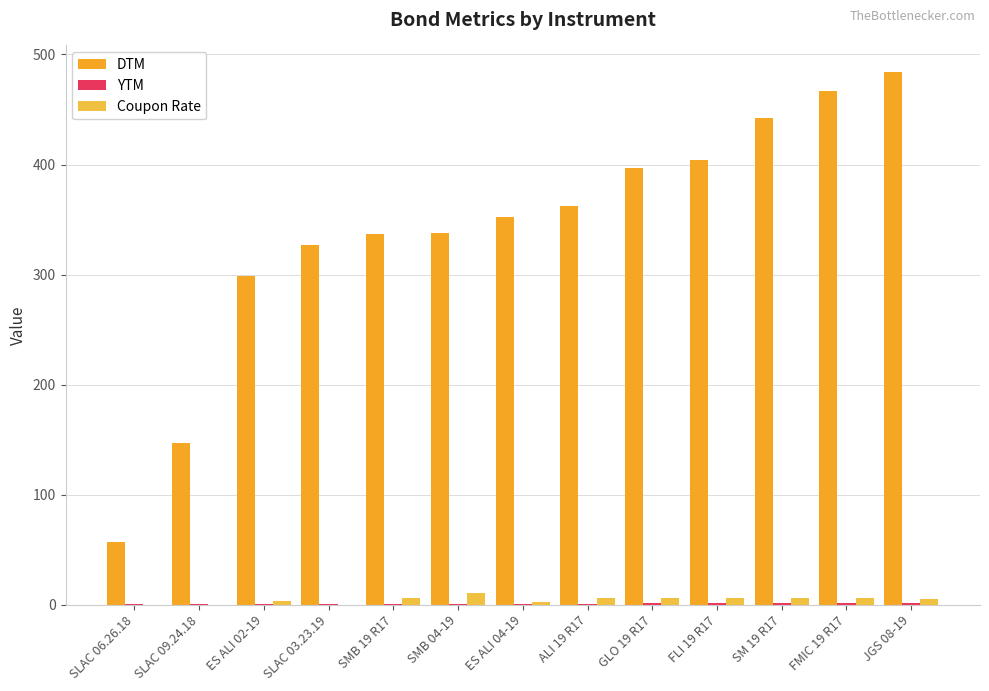

At which category is the sum across all series the highest?

JGS 08-19